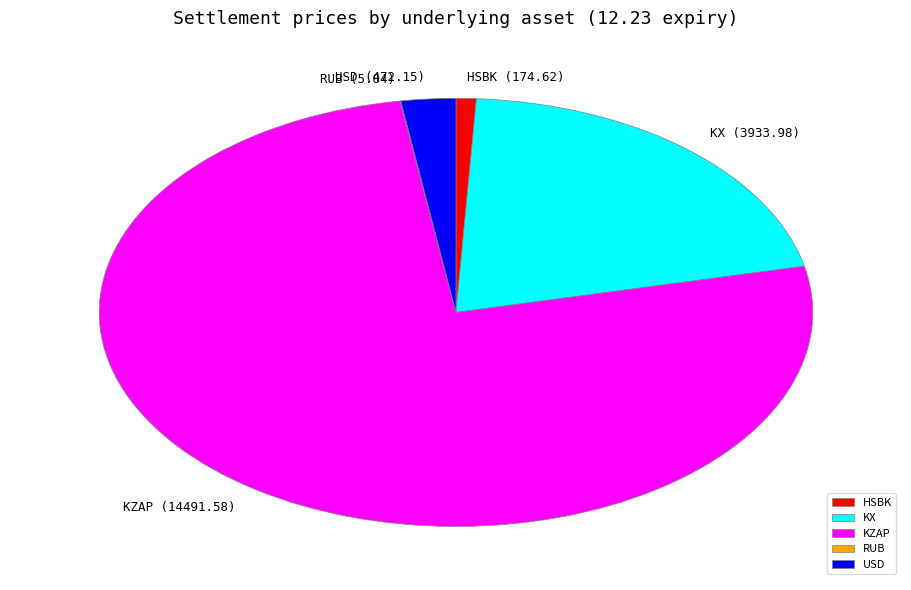

Which slice is the largest?

KZAP